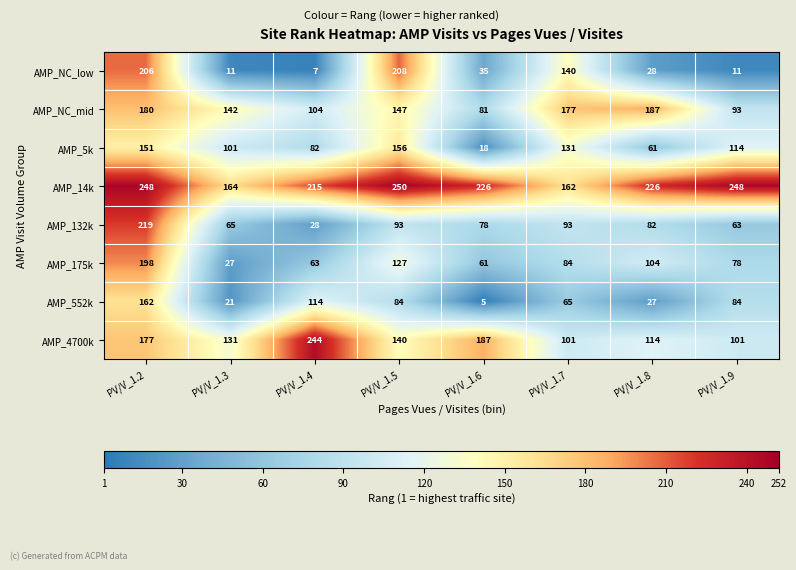

Is it true that AMP_552k equals 162 at PV/V_1.2?

True